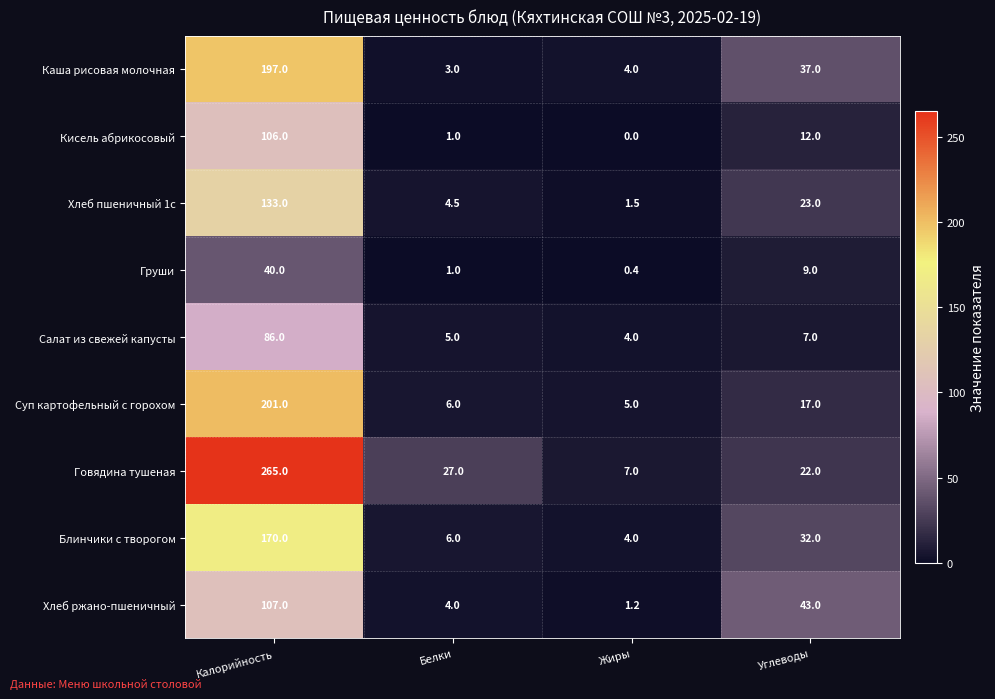

The Груши series shows 40.0 at Калорийность. True or false?

True